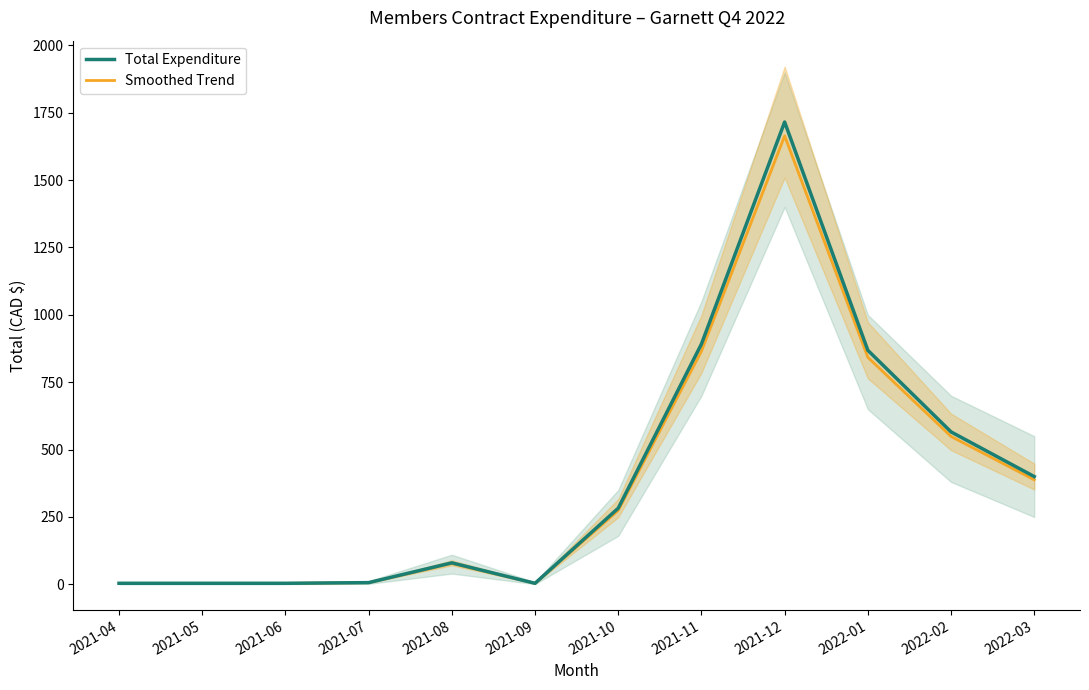

At which label does Smoothed Trend first exceed 274?

2021-10